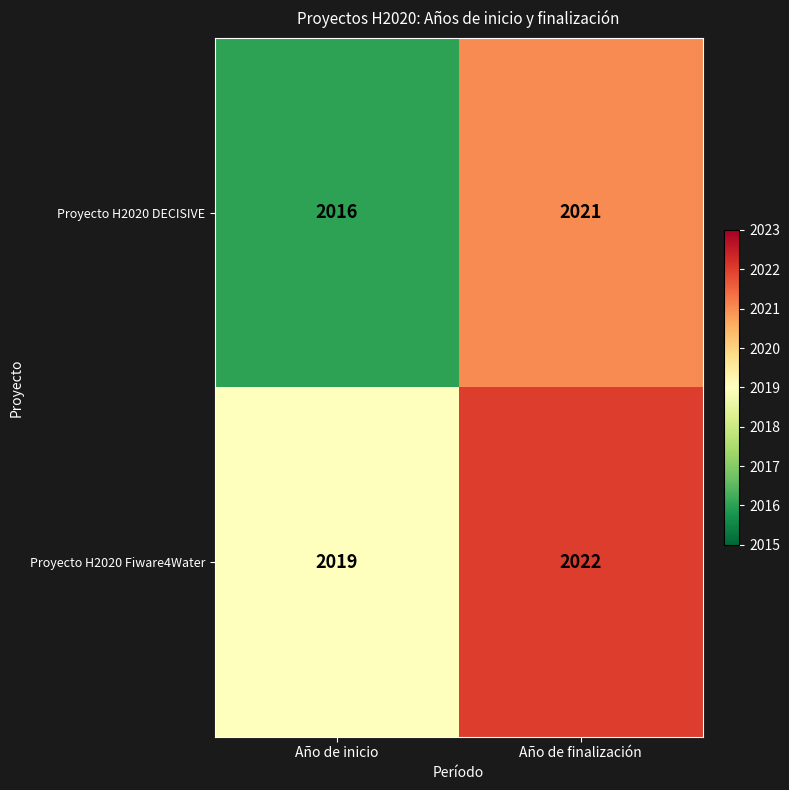

Is it true that Proyecto H2020 Fiware4Water equals 792 at Año de finalización?

False